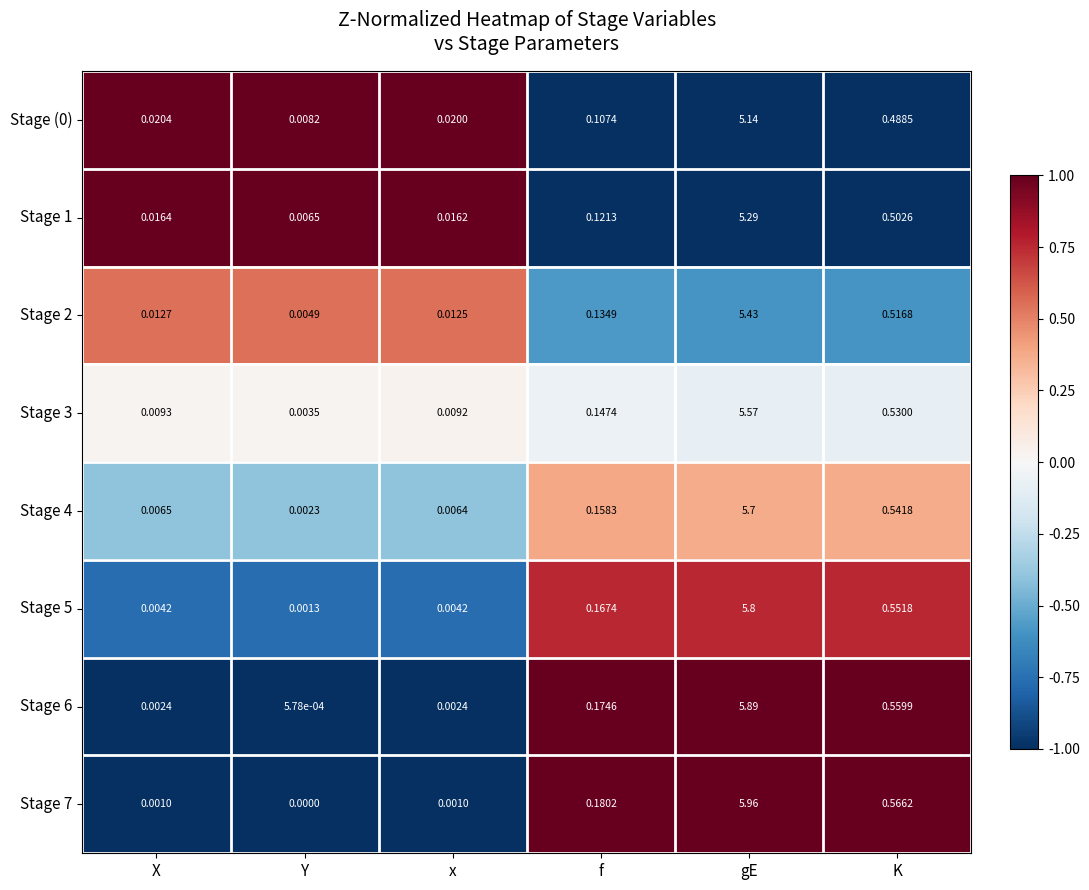

At which label does Stage 3 reach its peak?

gE